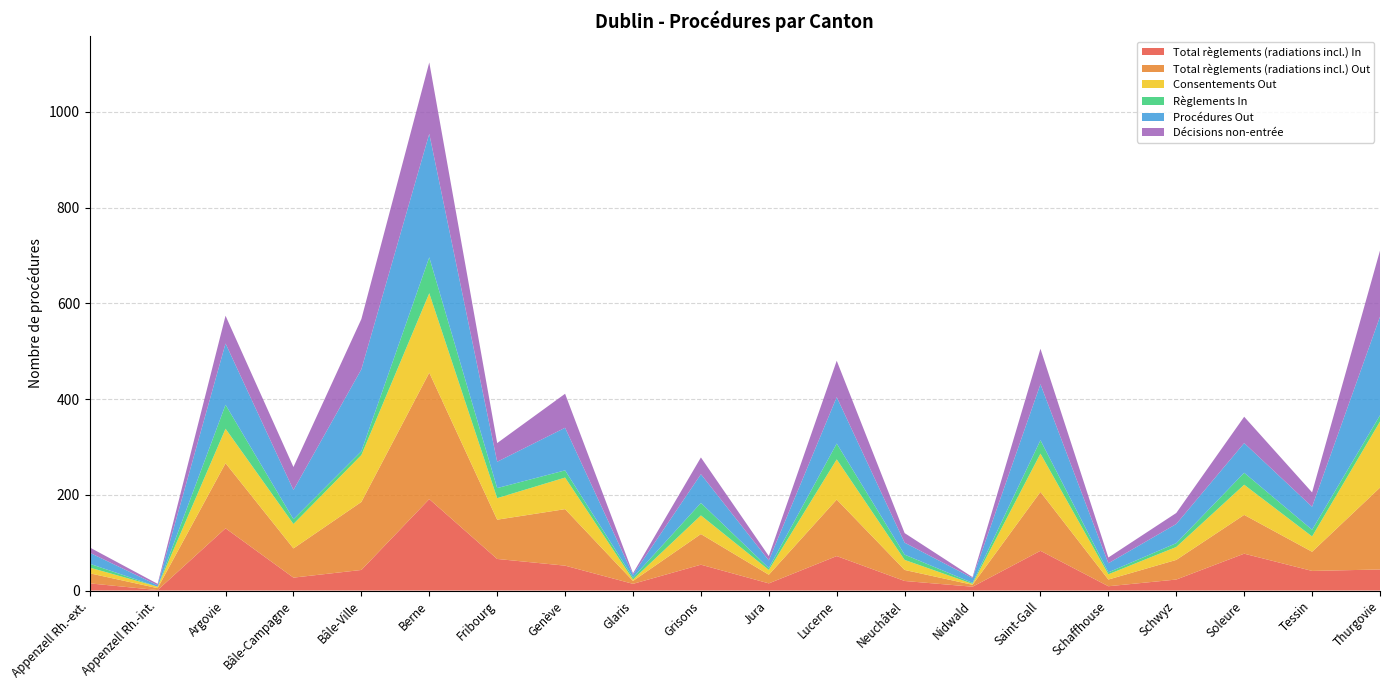

Reading left to right, transcribe all the data shown in this chart.

Total règlements (radiations incl.) In: Appenzell Rh.-ext.=15	Appenzell Rh.-int.=1	Argovie=130	Bâle-Campagne=27	Bâle-Ville=43	Berne=191	Fribourg=66	Genève=52	Glaris=14	Grisons=54	Jura=15	Lucerne=72	Neuchâtel=20	Nidwald=8	Saint-Gall=83	Schaffhouse=9	Schwyz=23	Soleure=77	Tessin=41	Thurgovie=44
Total règlements (radiations incl.) Out: Appenzell Rh.-ext.=21	Appenzell Rh.-int.=4	Argovie=136	Bâle-Campagne=61	Bâle-Ville=142	Berne=264	Fribourg=82	Genève=118	Glaris=6	Grisons=64	Jura=18	Lucerne=118	Neuchâtel=23	Nidwald=4	Saint-Gall=123	Schaffhouse=14	Schwyz=41	Soleure=81	Tessin=40	Thurgovie=171
Consentements Out: Appenzell Rh.-ext.=12	Appenzell Rh.-int.=3	Argovie=72	Bâle-Campagne=51	Bâle-Ville=98	Berne=166	Fribourg=45	Genève=66	Glaris=3	Grisons=39	Jura=10	Lucerne=84	Neuchâtel=21	Nidwald=2	Saint-Gall=80	Schaffhouse=11	Schwyz=27	Soleure=63	Tessin=32	Thurgovie=138
Règlements In: Appenzell Rh.-ext.=8	Appenzell Rh.-int.=0	Argovie=50	Bâle-Campagne=10	Bâle-Ville=8	Berne=75	Fribourg=21	Genève=15	Glaris=4	Grisons=26	Jura=4	Lucerne=33	Neuchâtel=11	Nidwald=2	Saint-Gall=28	Schaffhouse=4	Schwyz=8	Soleure=25	Tessin=14	Thurgovie=13
Procédures Out: Appenzell Rh.-ext.=23	Appenzell Rh.-int.=3	Argovie=128	Bâle-Campagne=61	Bâle-Ville=171	Berne=258	Fribourg=55	Genève=89	Glaris=6	Grisons=60	Jura=16	Lucerne=97	Neuchâtel=25	Nidwald=10	Saint-Gall=117	Schaffhouse=19	Schwyz=40	Soleure=62	Tessin=48	Thurgovie=206
Décisions non-entrée: Appenzell Rh.-ext.=11	Appenzell Rh.-int.=3	Argovie=58	Bâle-Campagne=48	Bâle-Ville=105	Berne=149	Fribourg=39	Genève=71	Glaris=3	Grisons=35	Jura=9	Lucerne=76	Neuchâtel=20	Nidwald=2	Saint-Gall=74	Schaffhouse=12	Schwyz=23	Soleure=55	Tessin=30	Thurgovie=138